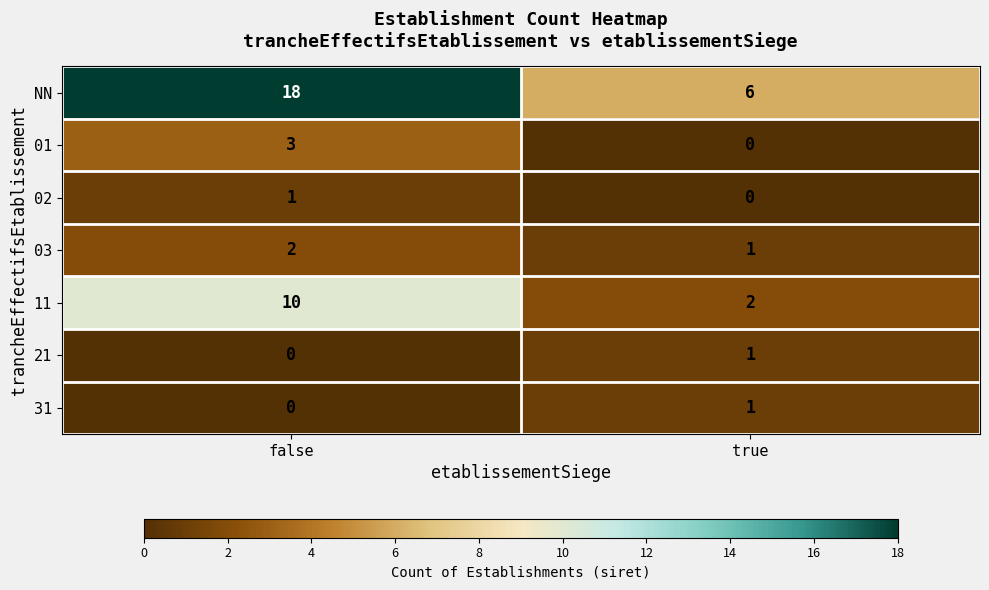

What is the difference between the NN values at false and true?

12